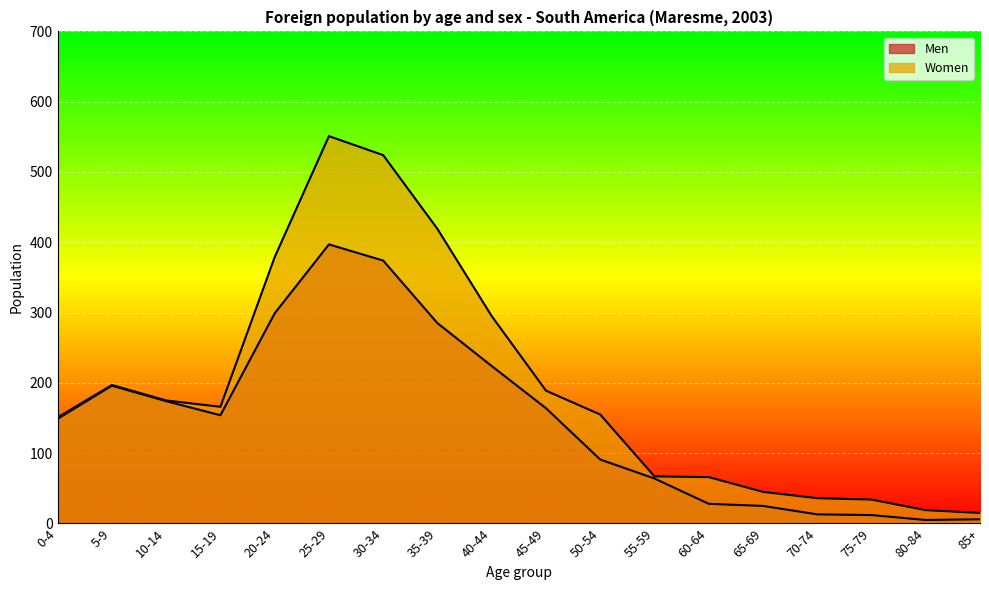

What is the label of the 18th point from the right?

0-4